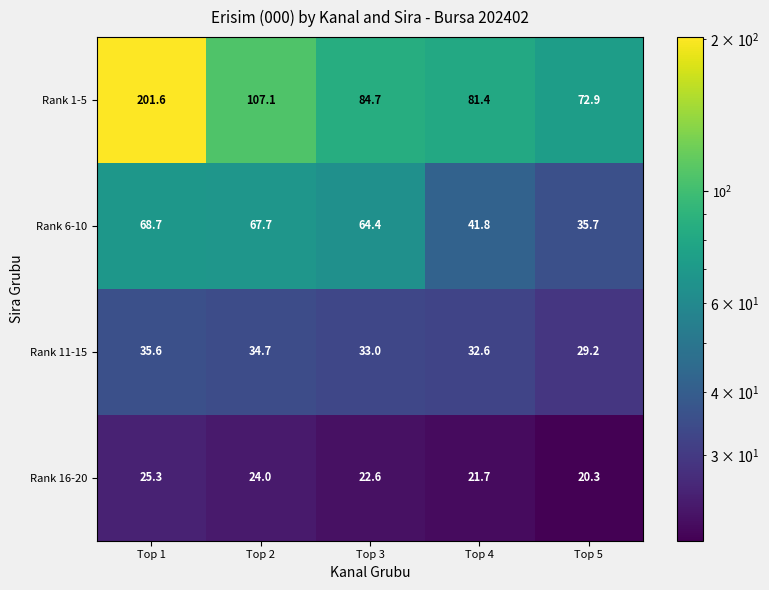

Where is Rank 1-5 nearest to the value 137?

Top 2